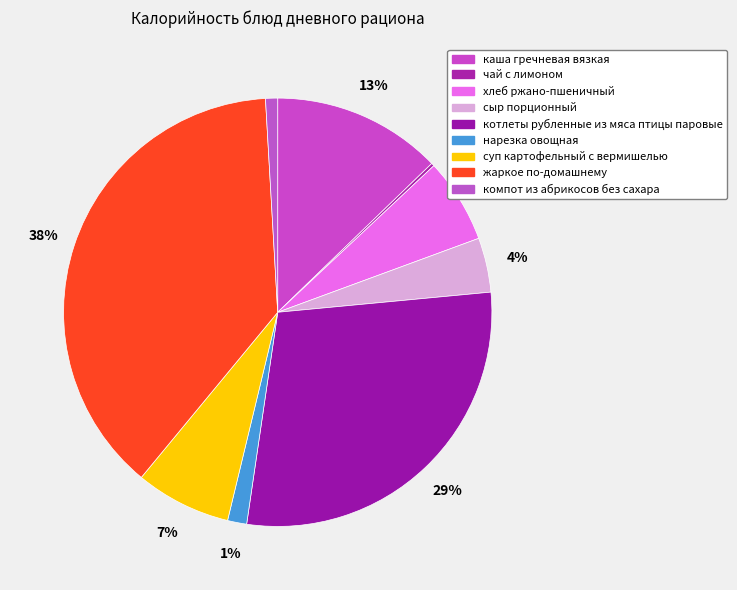

The сыр порционный slice represents 1% of the pie. True or false?

False